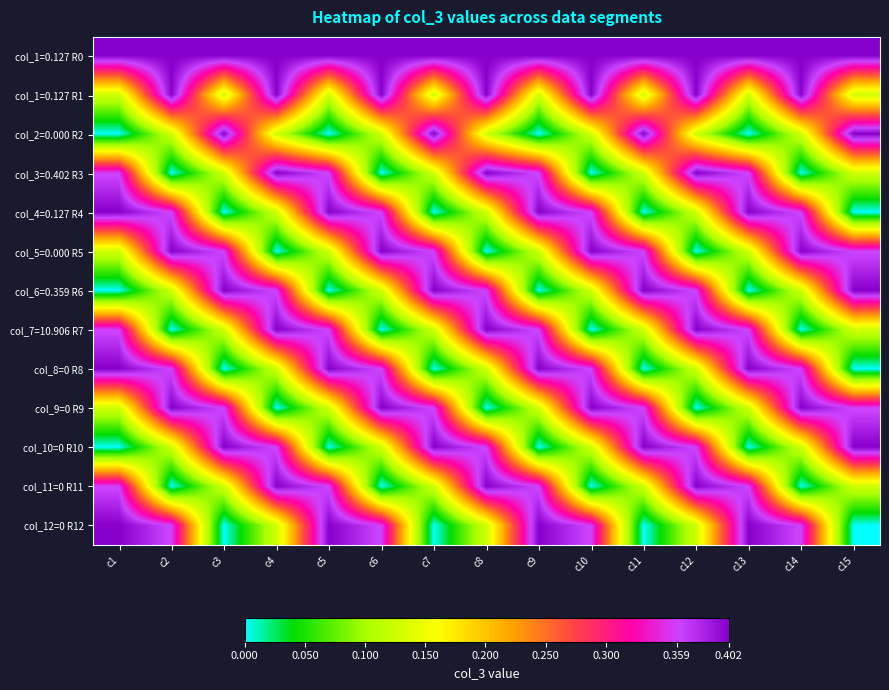

Count the number of categories in the chart.

15